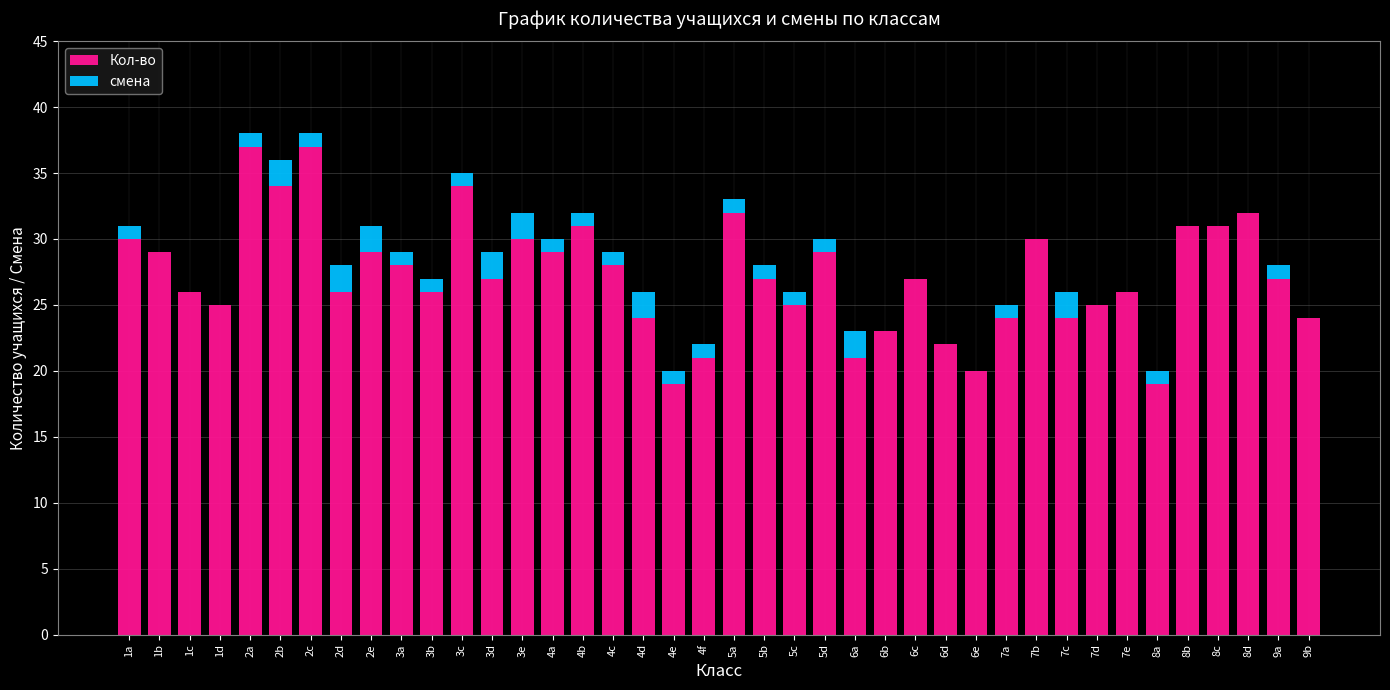

What are all the series names shown in the legend?

Кол-во, смена